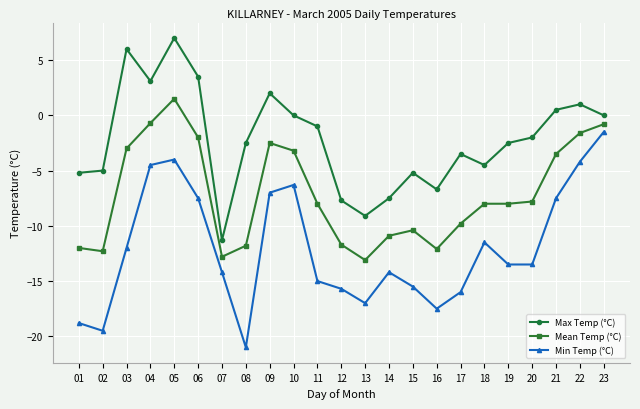

What is the average value of the Max Temp (°C) series?

-2.2